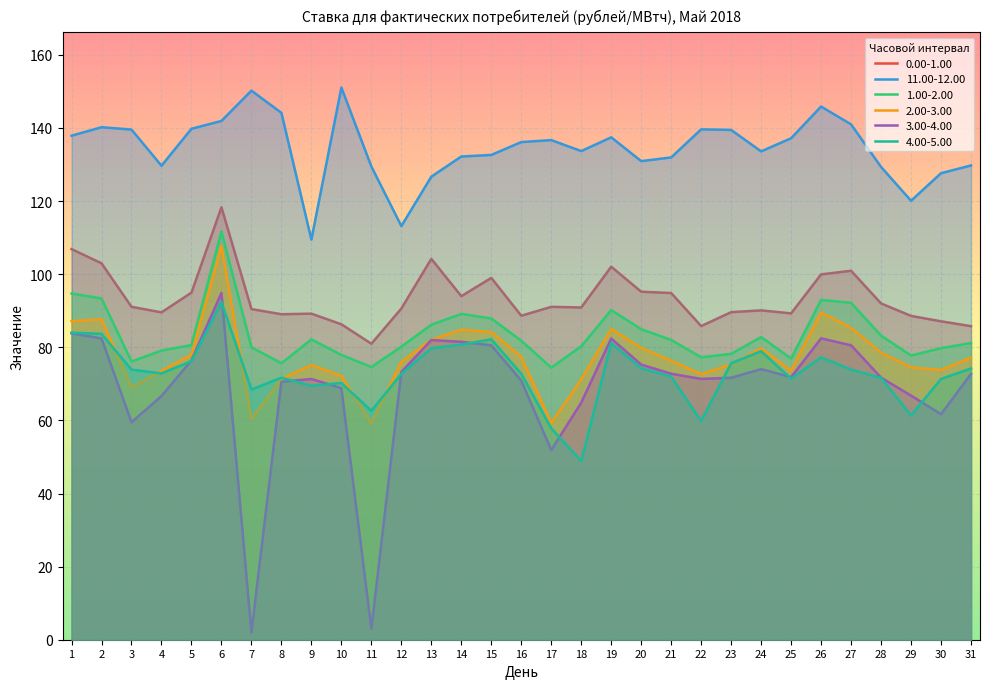

How many values in the 11.00-12.00 series are below 136?

15